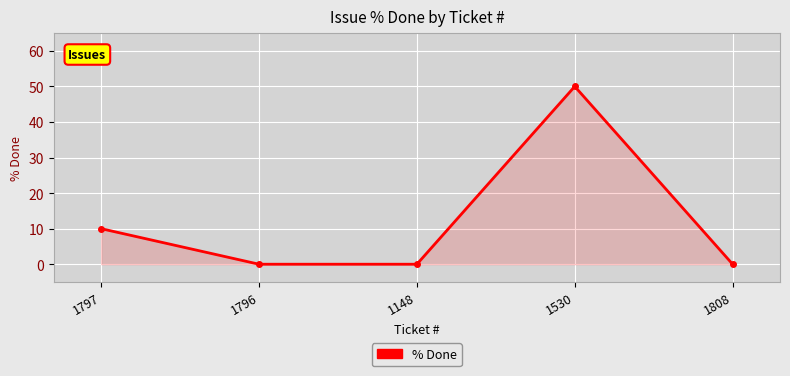

What is the difference between the second highest and second lowest values?

10